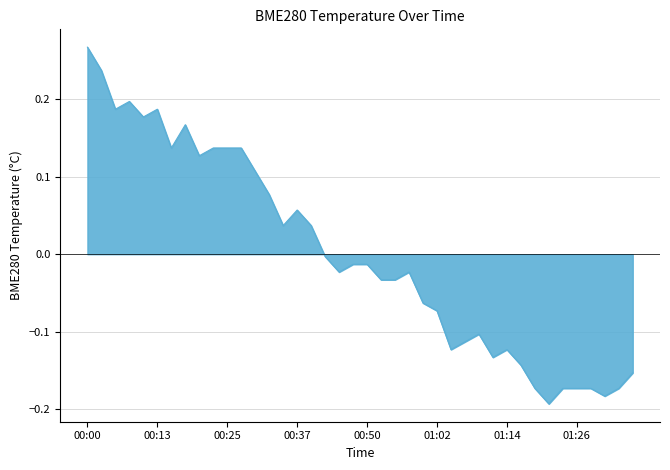

What is the difference between the maximum and minimum values?

0.5